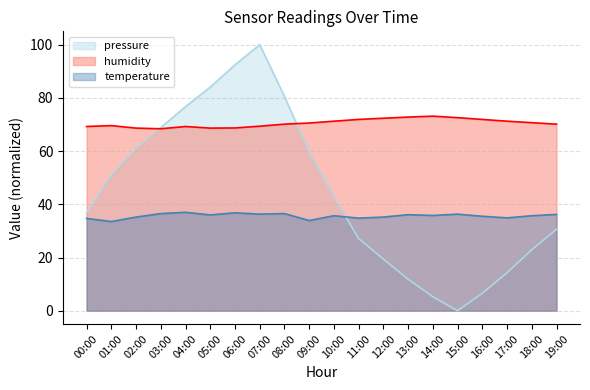

What is the difference between the temperature values at 02:00 and 18:00?

0.5